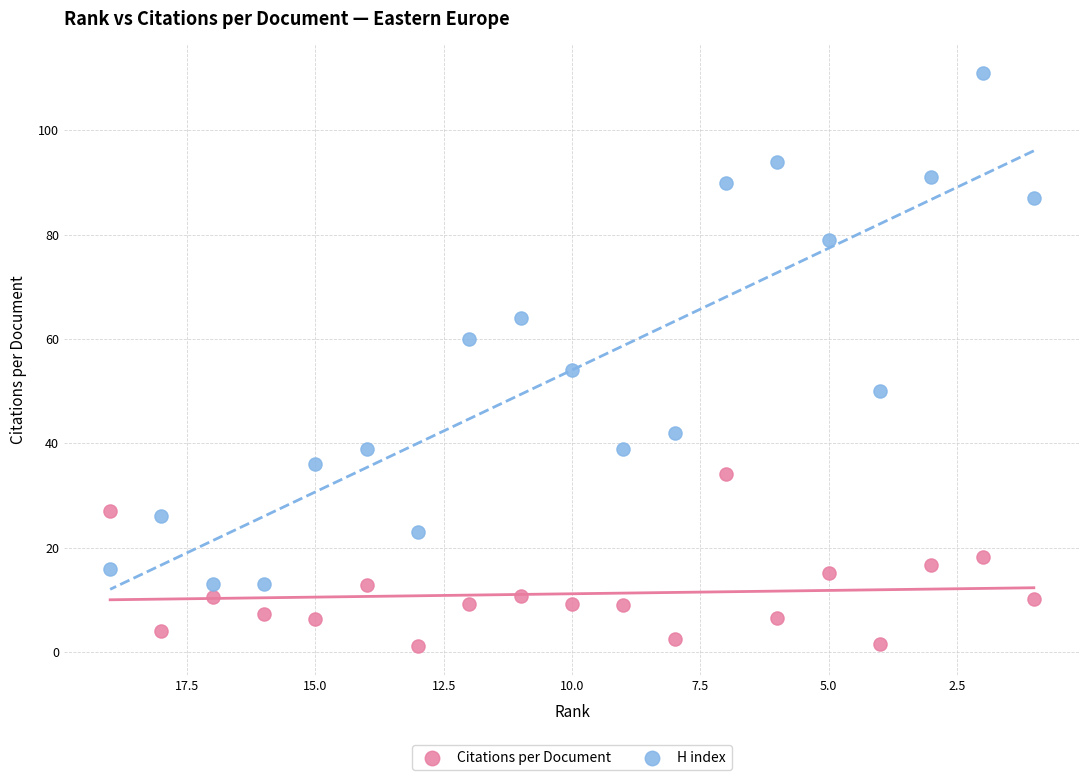

Which series has the largest Y range (max minus min)?

H index